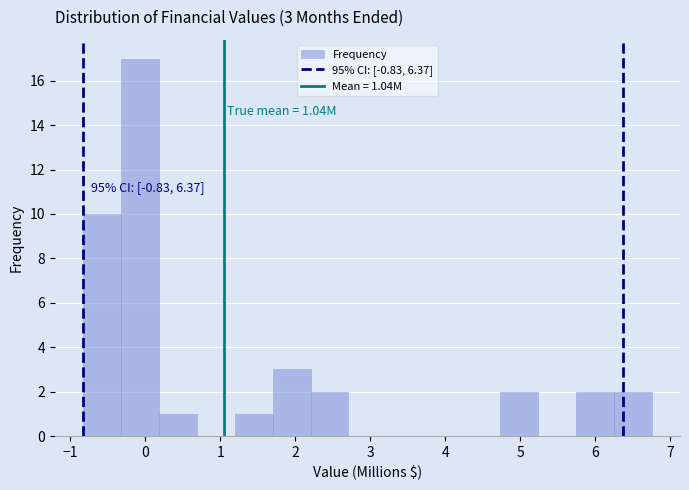

Which range on the x-axis has the tallest bar?

-0.3 to 0.2